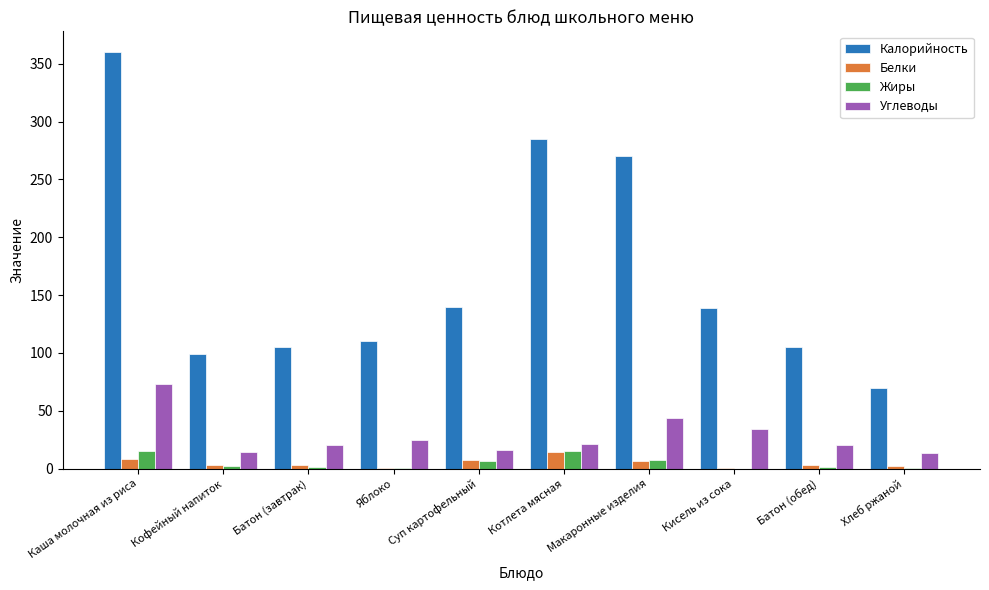

How many categories are shown in the chart?

10